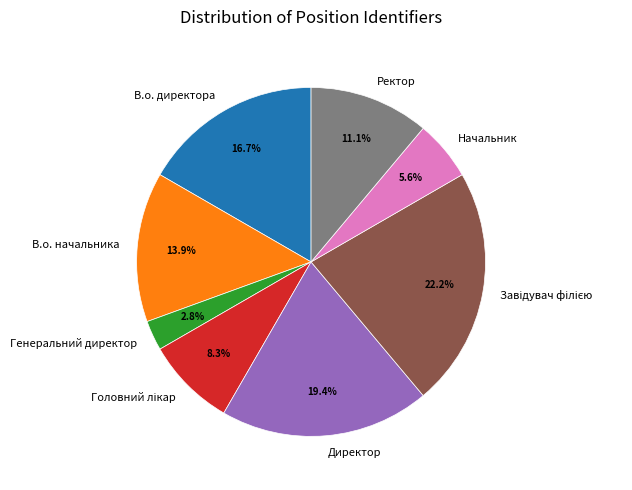

To the nearest percent, what is the average slice percentage?

12%